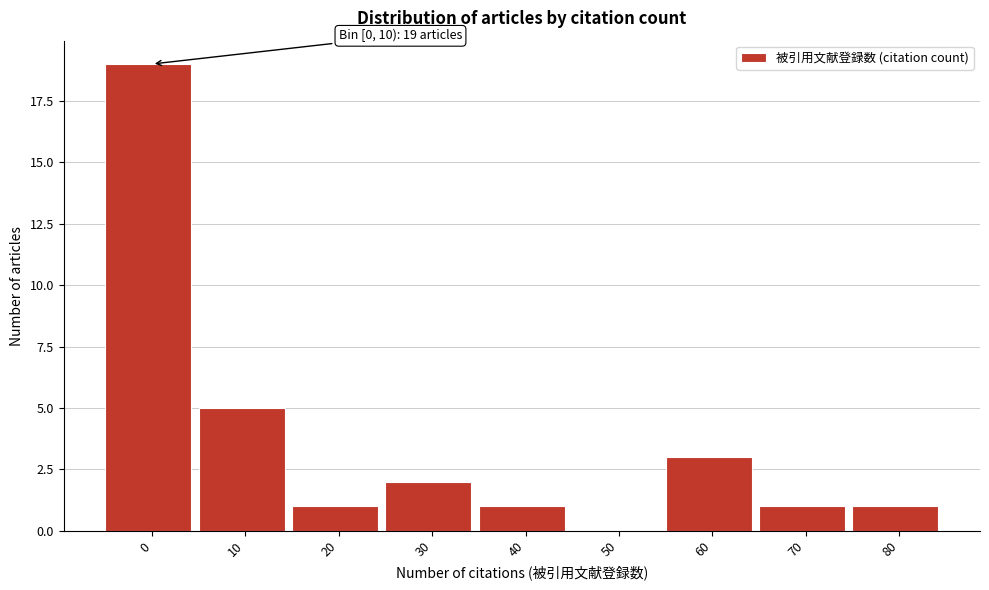

Reading left to right, extract all data points from this chart.

0=19	10=5	20=1	30=2	40=1	50=0	60=3	70=1	80=1